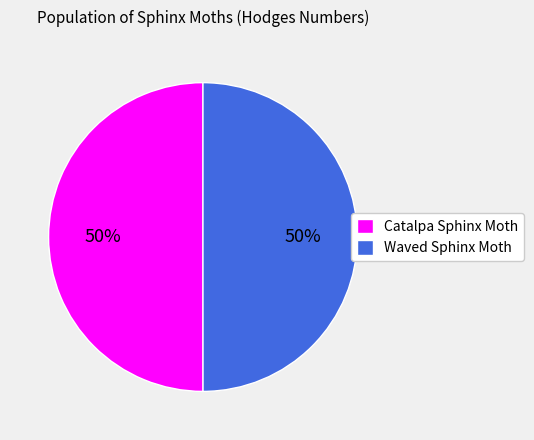

How many slices are in this pie chart?

2